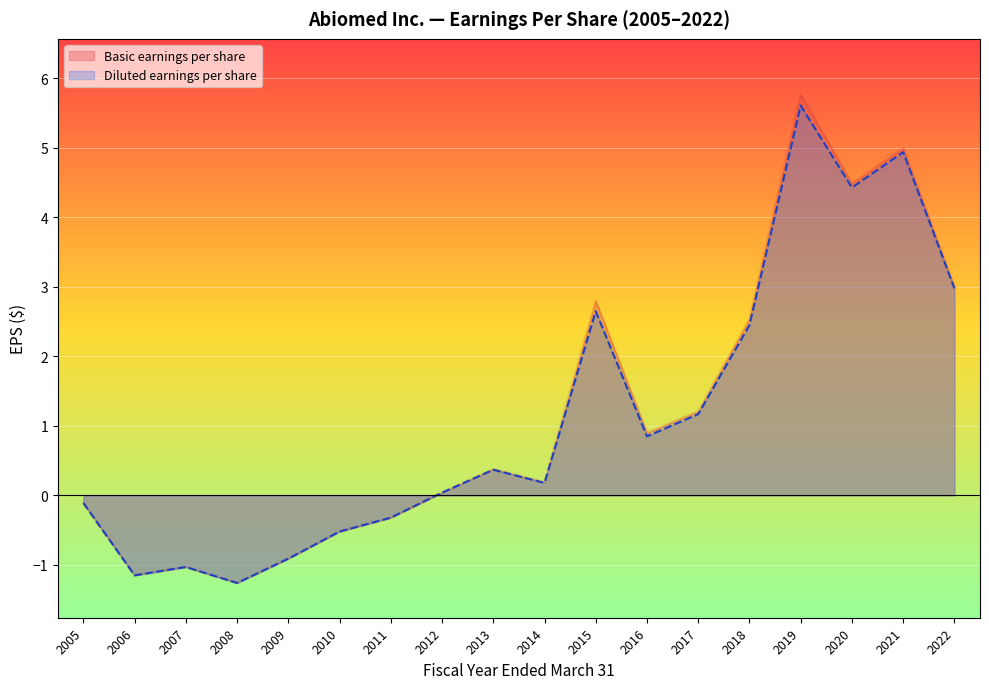

What is the minimum value for Basic earnings per share?

-1.3